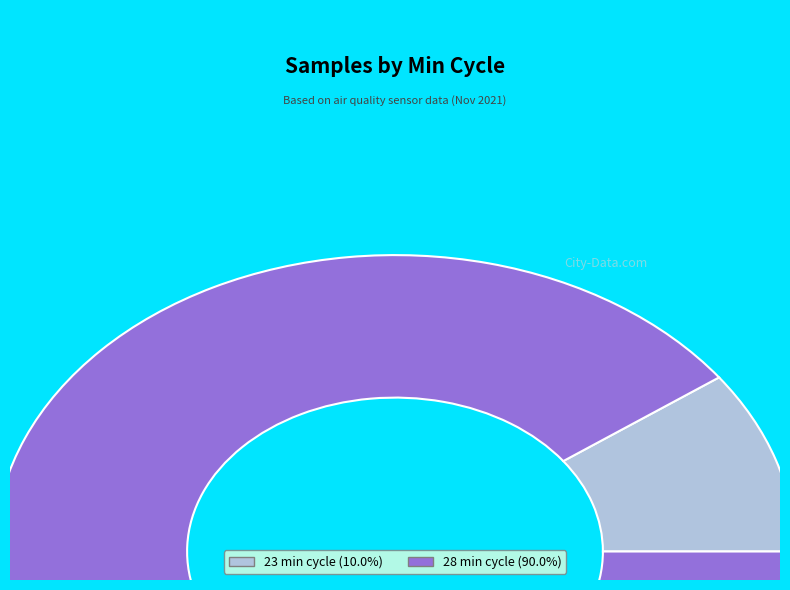

Is there any slice that represents more than half of the pie?

Yes